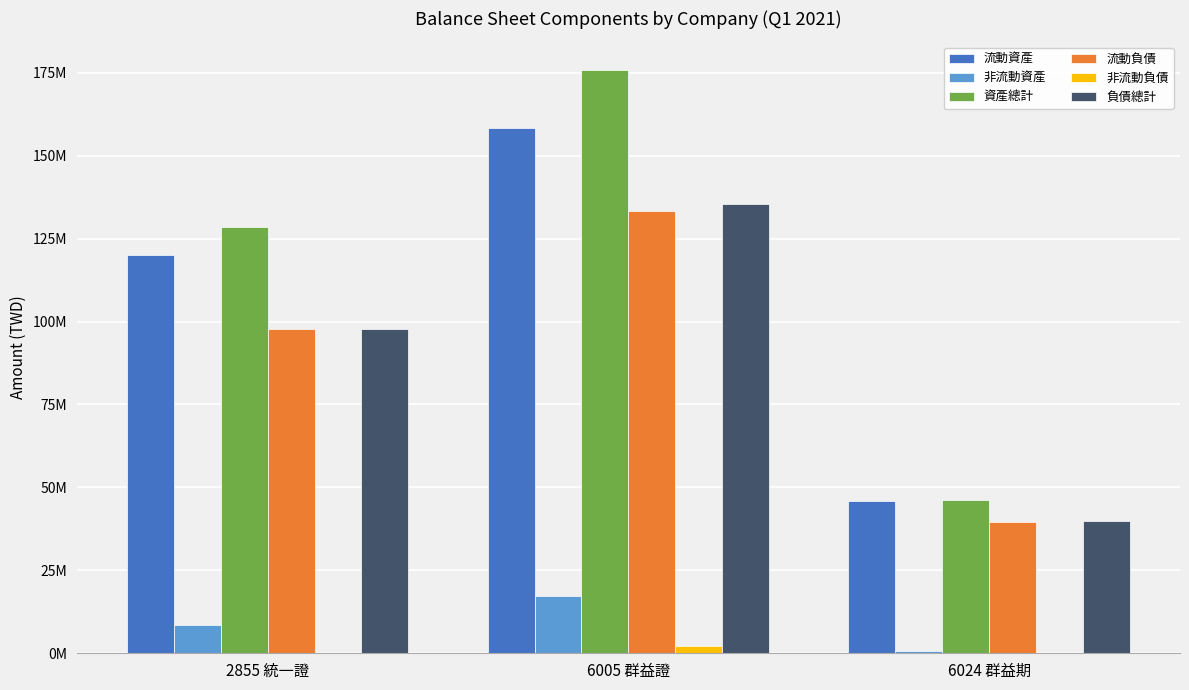

Is it true that 流動資產 equals 14898734 at 6024 群益期?

False